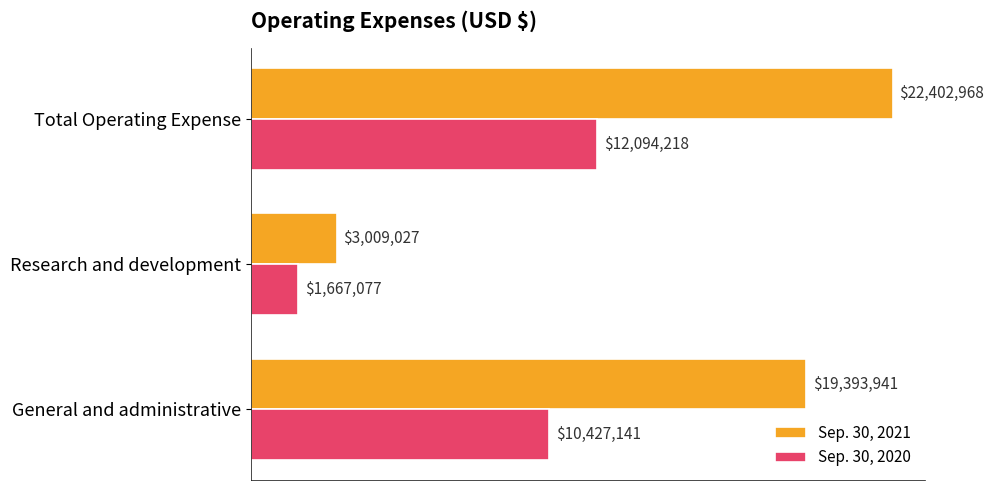

At which label does Sep. 30, 2020 reach its minimum?

Research and development